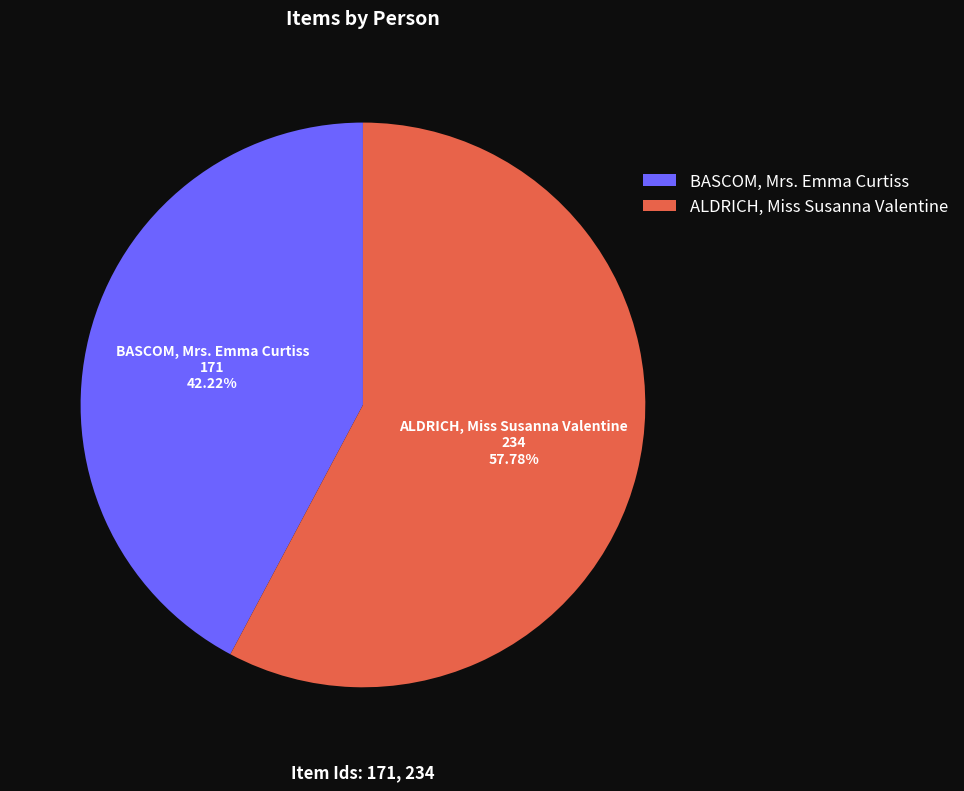

Which category has the biggest portion of the pie?

ALDRICH, Miss Susanna Valentine